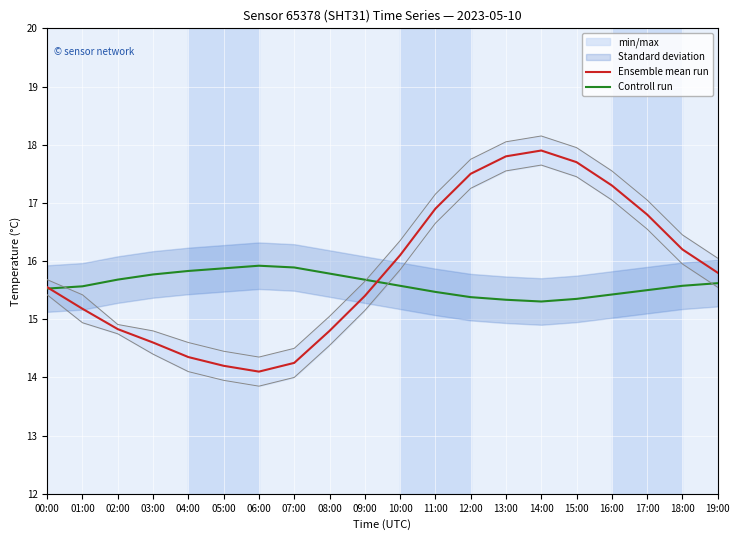

What is the difference between the maximum and second lowest values in the Controll run series?

0.6